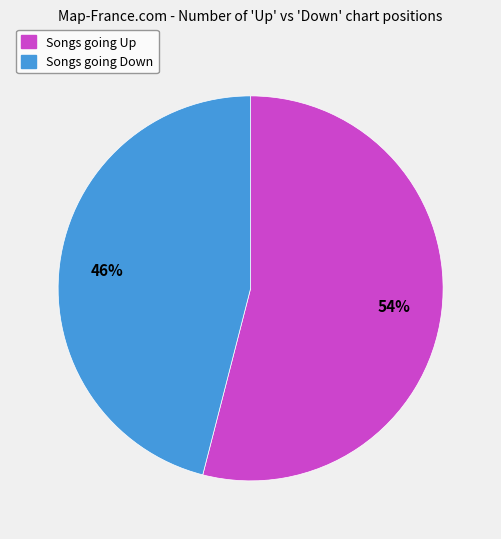

To the nearest percent, what is the difference between the largest and smallest slice percentages?

8%